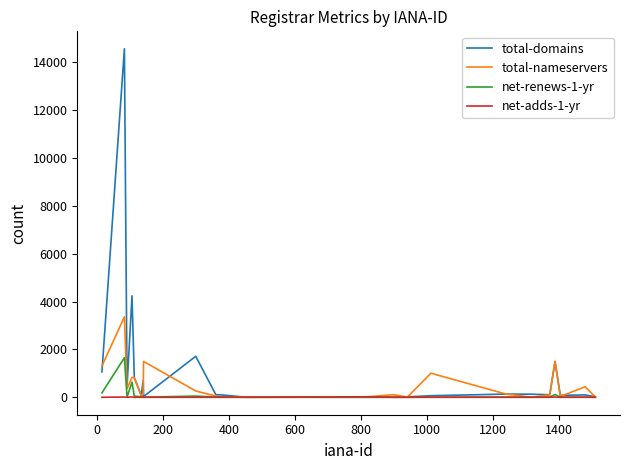

List the series in order of their peak value, highest first.

total-domains, total-nameservers, net-renews-1-yr, net-adds-1-yr